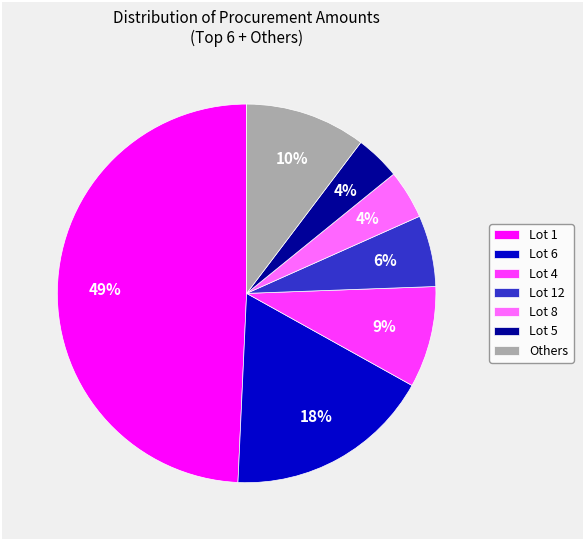

To the nearest percent, what percentage of the pie is Lot 4?

9%